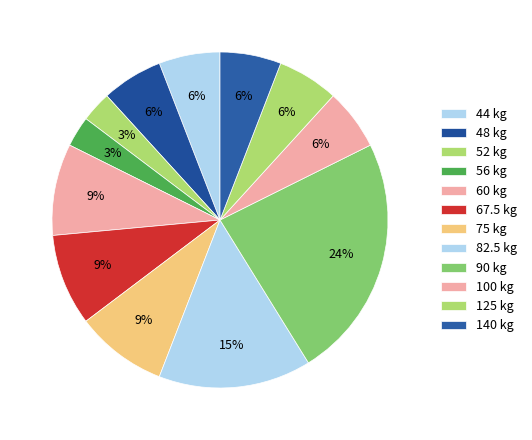

Count the number of slices in the pie.

12